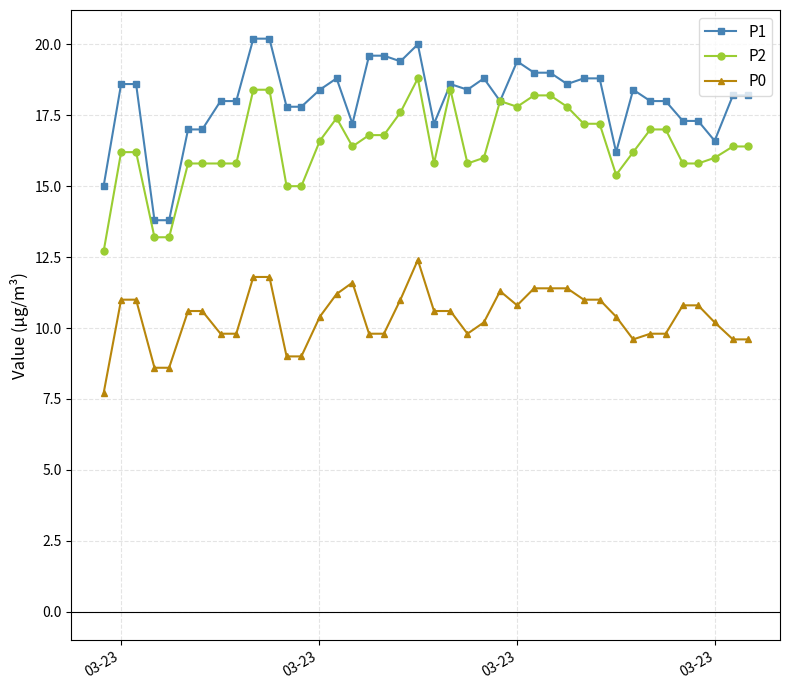

True or false: P0 has more than 0 points higher than both neighbors.

True